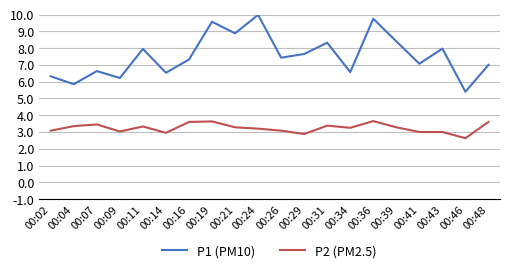

What are all the series names shown in the legend?

P1 (PM10), P2 (PM2.5)